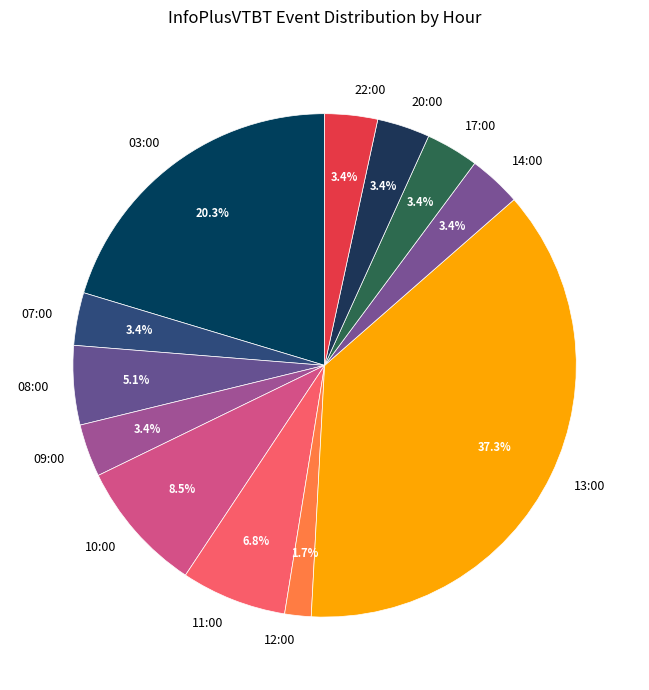

What is the ratio of the value at 20:00 to the value at 17:00?

1.0